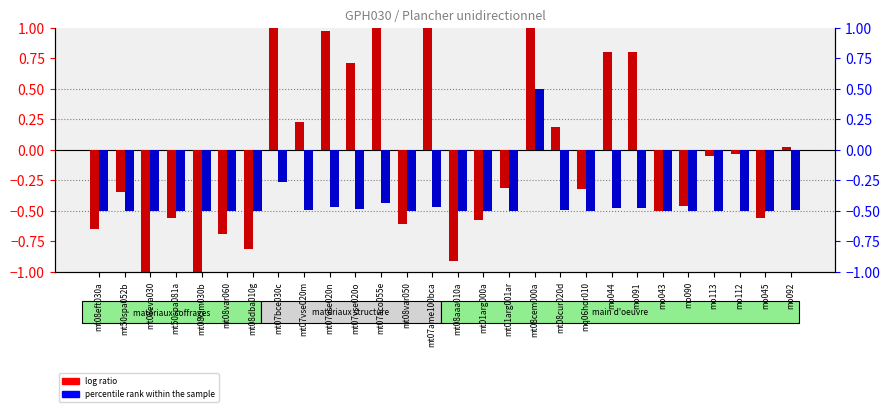

What is the total value across all series at mt08eva030?

-1.9